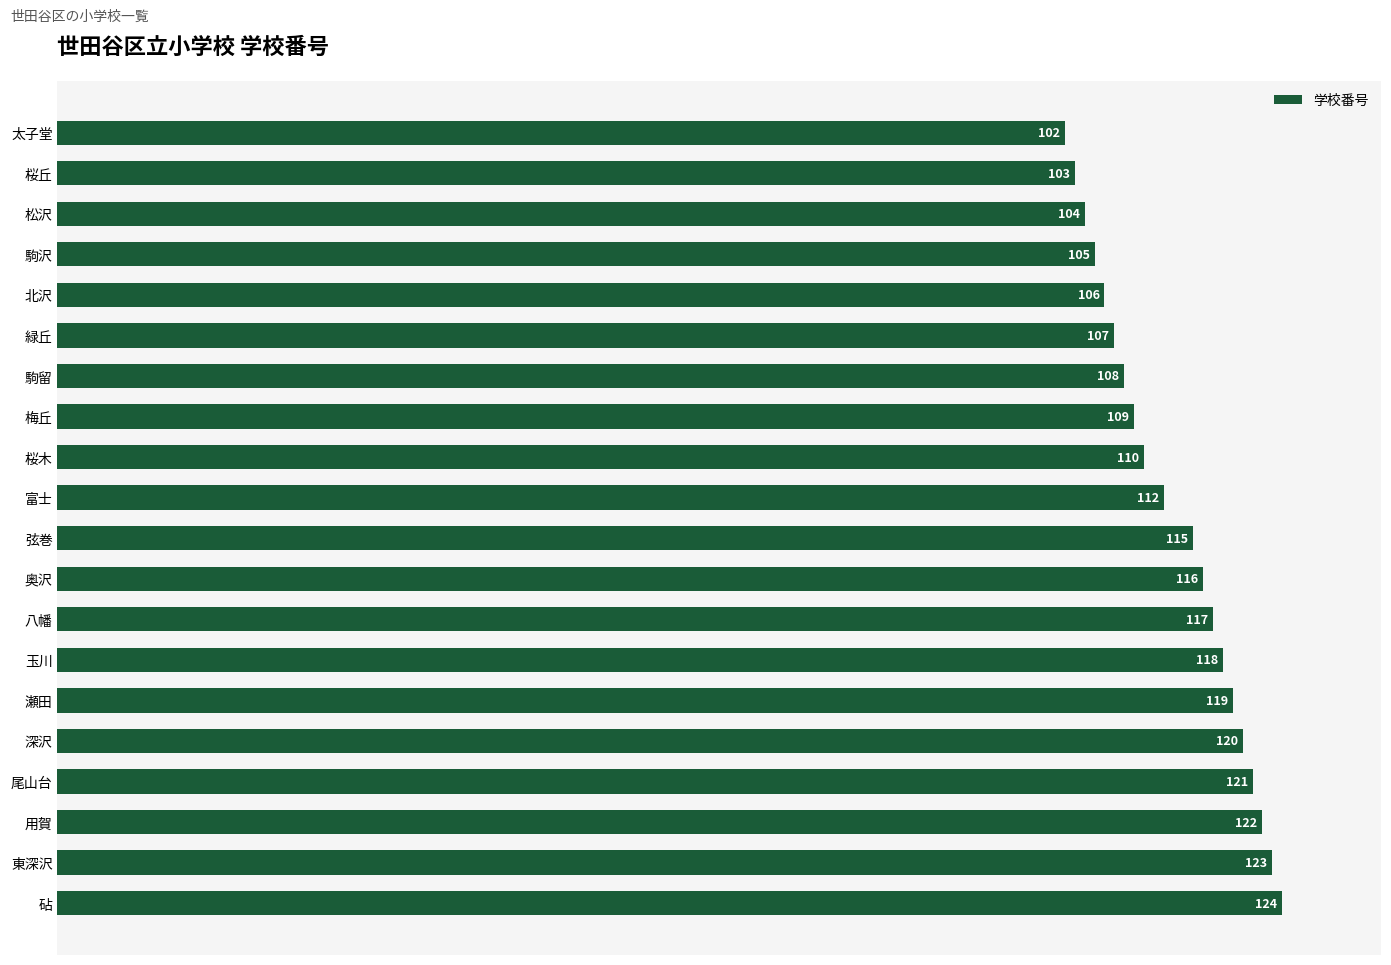

Between 桜丘 and 梅丘, which is larger?

梅丘